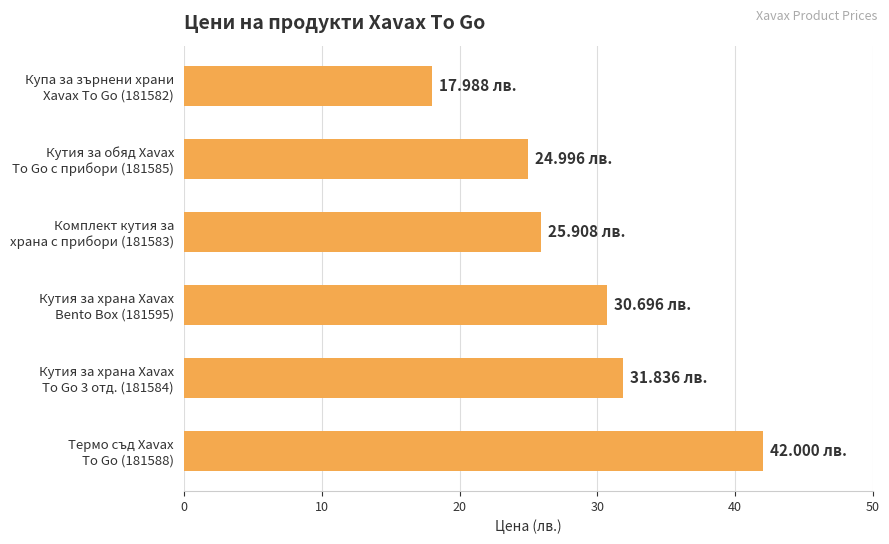

What is the difference between the second highest and second lowest values?

6.8